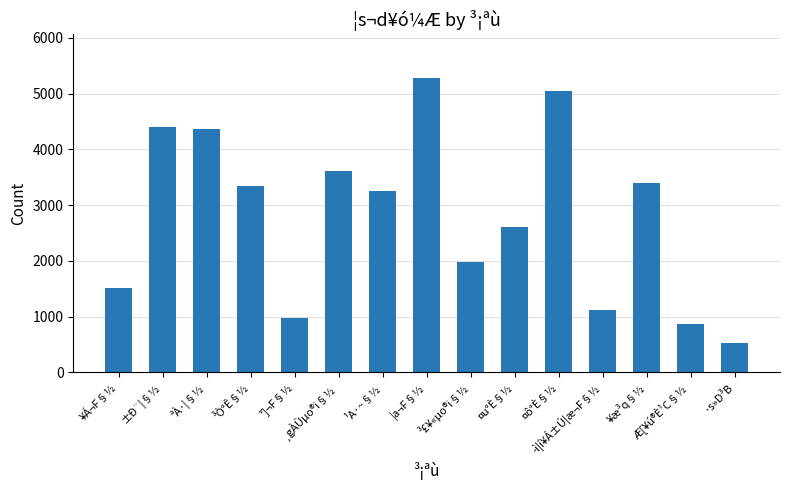

What is the difference between the values at ¹A·~§½ and ªÀ·|§½?

1120